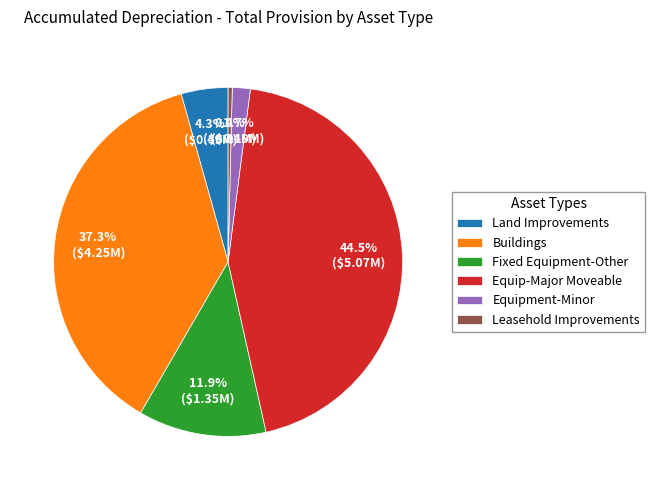

Which slice is the largest?

Equip-Major Moveable